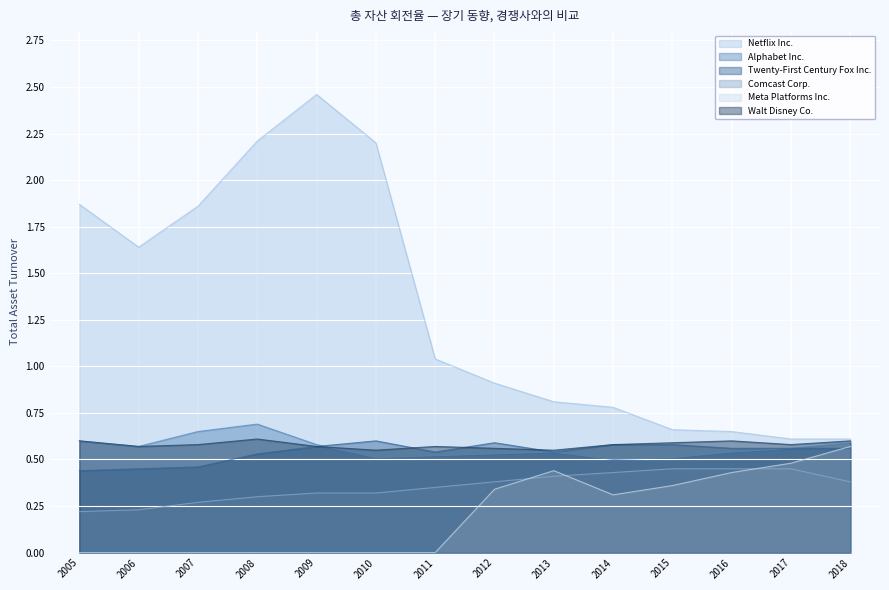

Count the Twenty-First Century Fox Inc. values in the range 0 to 1.

14